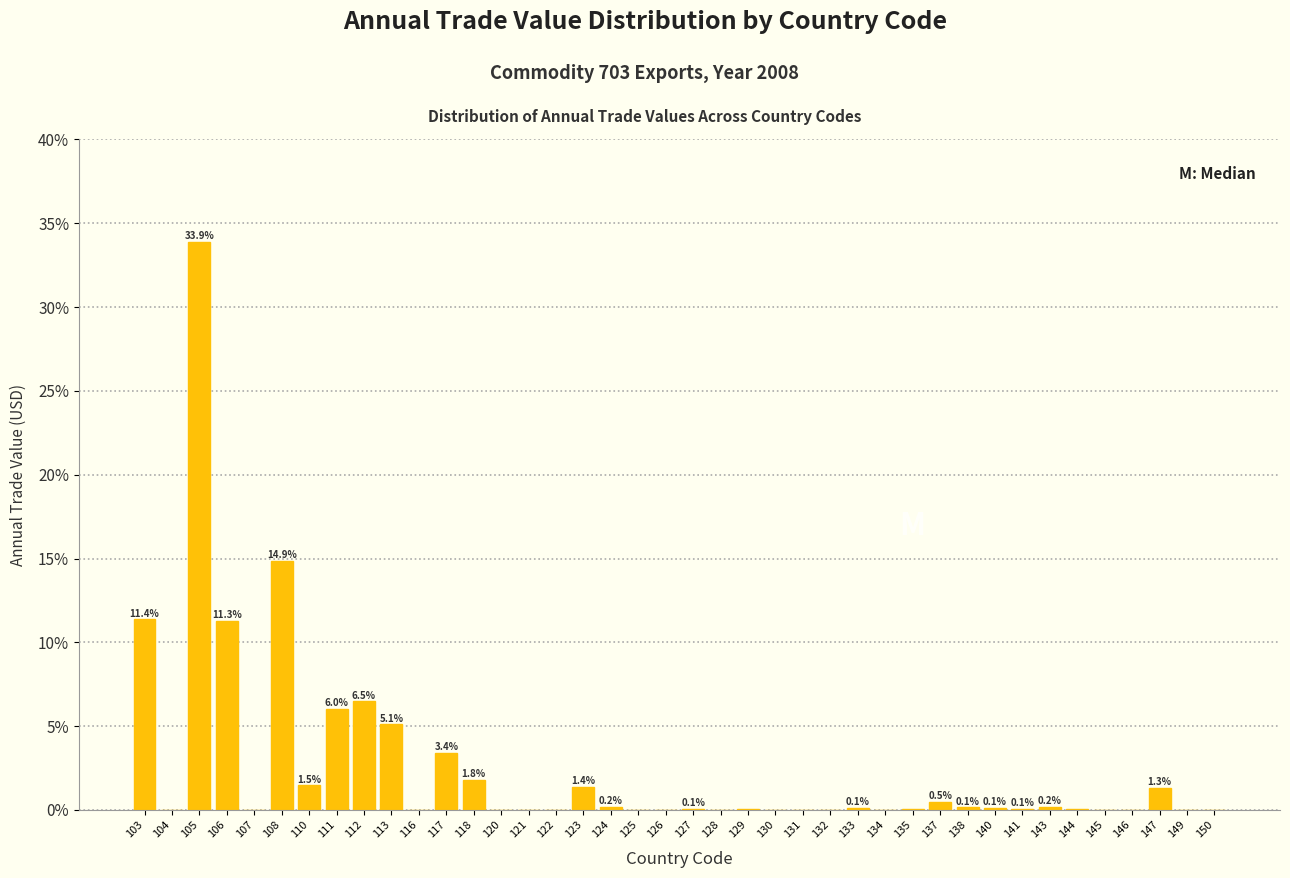

What is the maximum value shown in the chart?

33.9